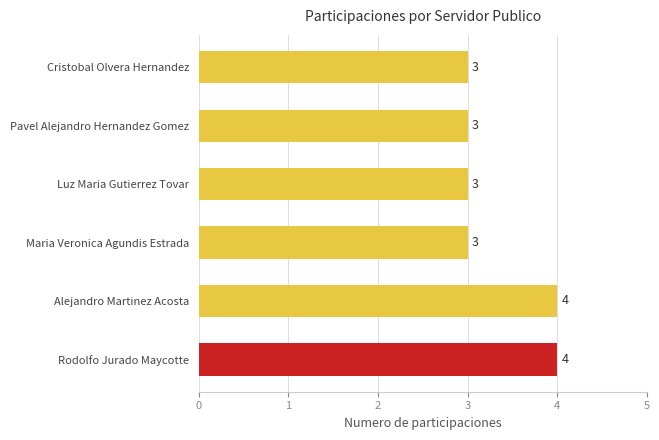

True or false: the data shows 3 at Cristobal Olvera Hernandez.

True